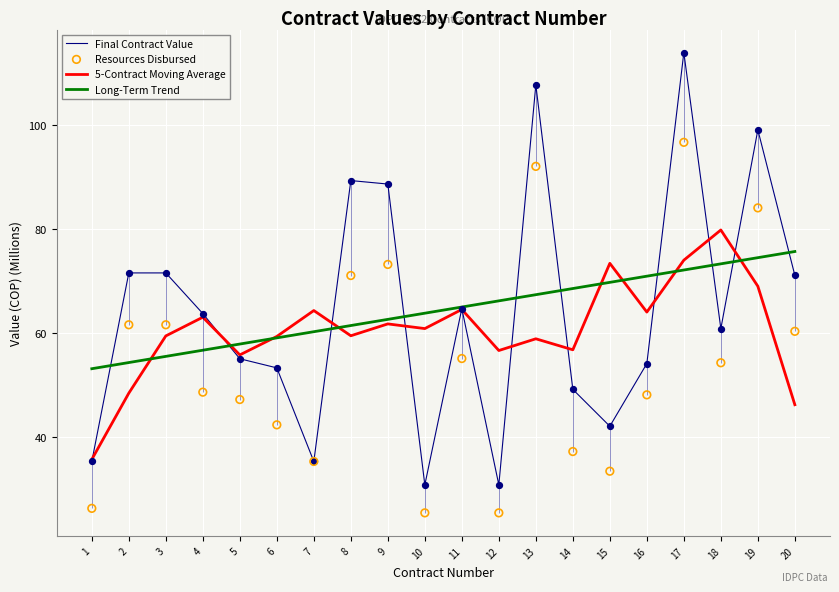

Which series contains the highest Y value?

Final Contract Value